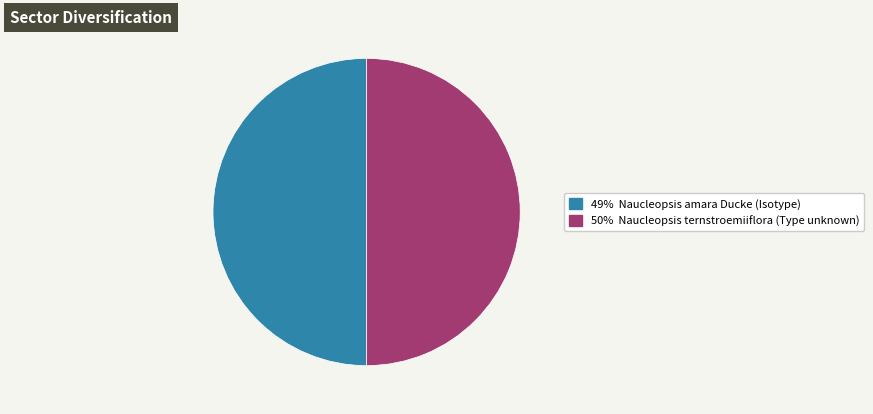

Do 50% Naucleopsis ternstroemiiflora (Type unknown) and 49% Naucleopsis amara Ducke (Isotype) together represent more than half of the pie?

Yes